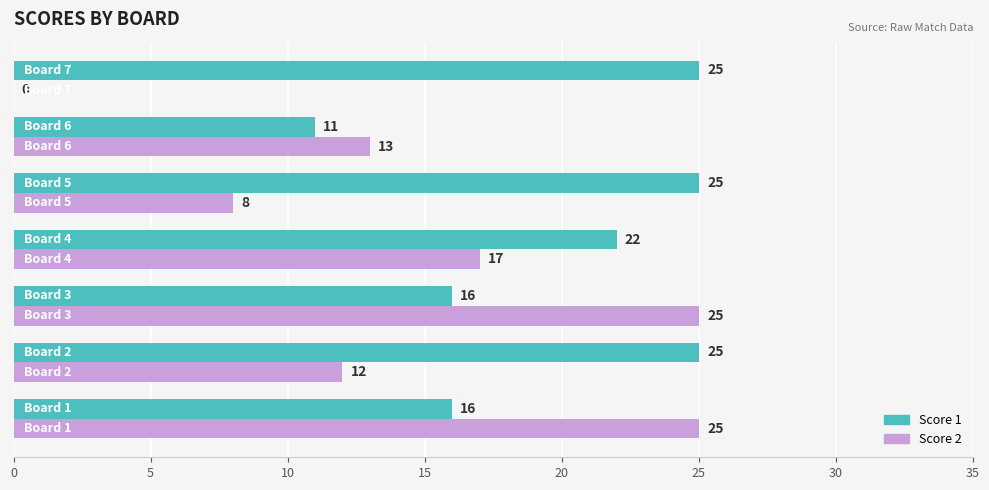

What is the sum of all Score 1 values?

140